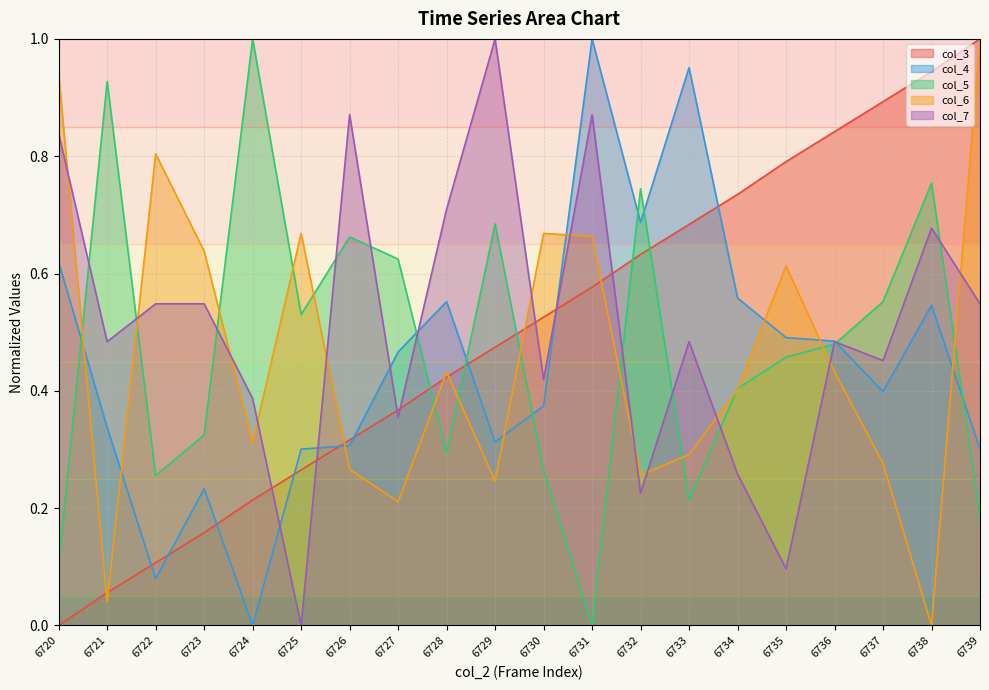

Which series ends up on top after the final intersection of col_5 and col_6?

col_6